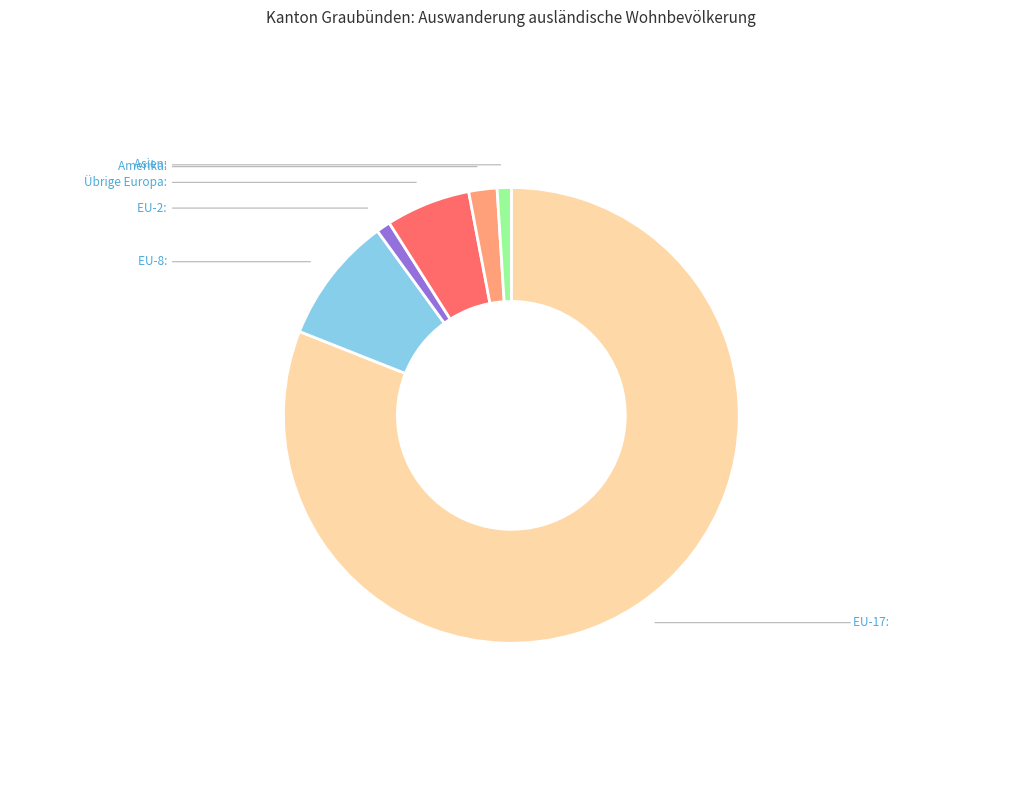

Is there a majority slice in this chart?

Yes